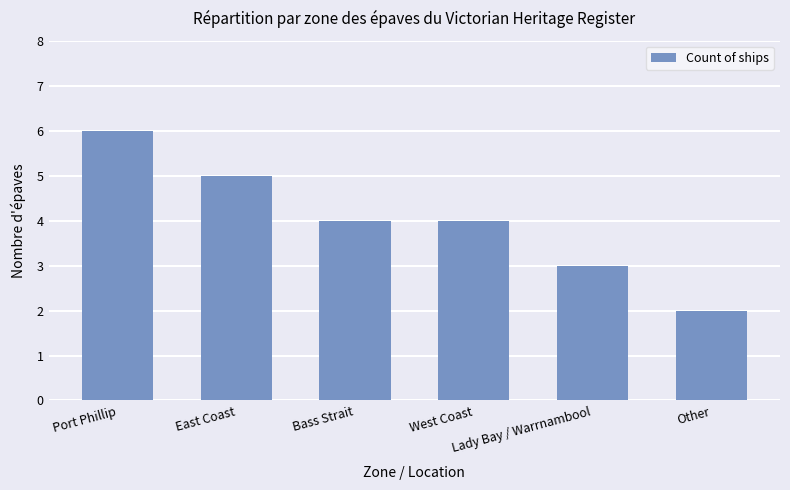

Reading left to right, list all the values displayed in this chart.

6	5	4	4	3	2